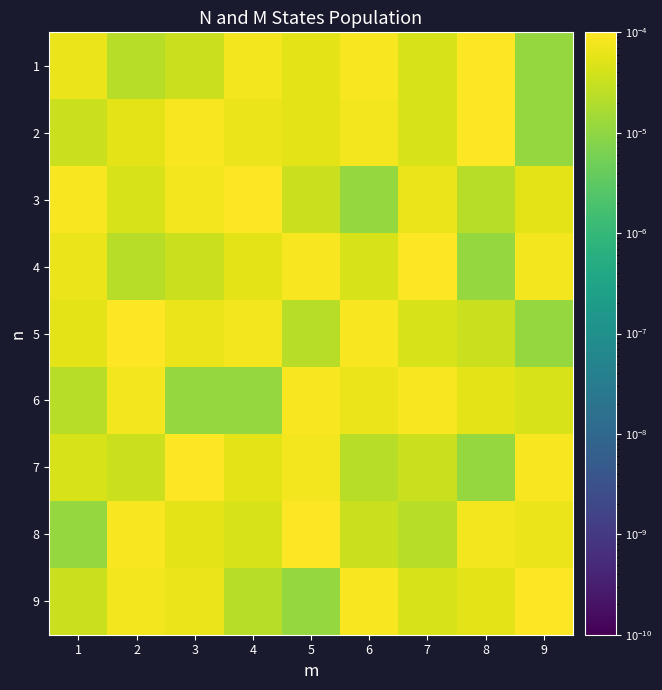

At which category is the sum across all series the highest?

3